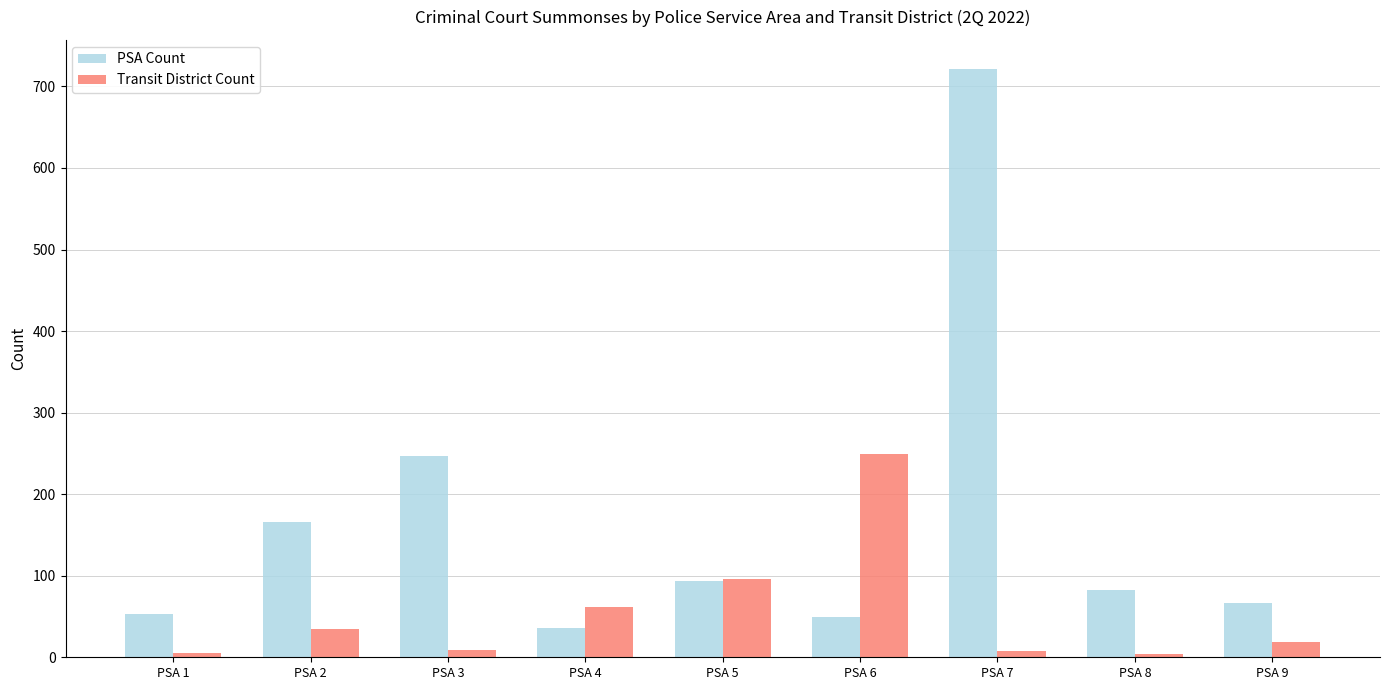

At PSA 7, list the series in order from largest to smallest.

PSA Count, Transit District Count